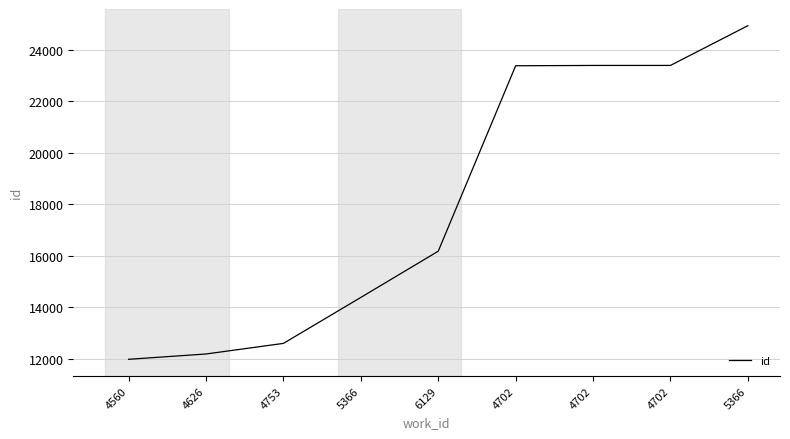

What is the sum of all values?

162396